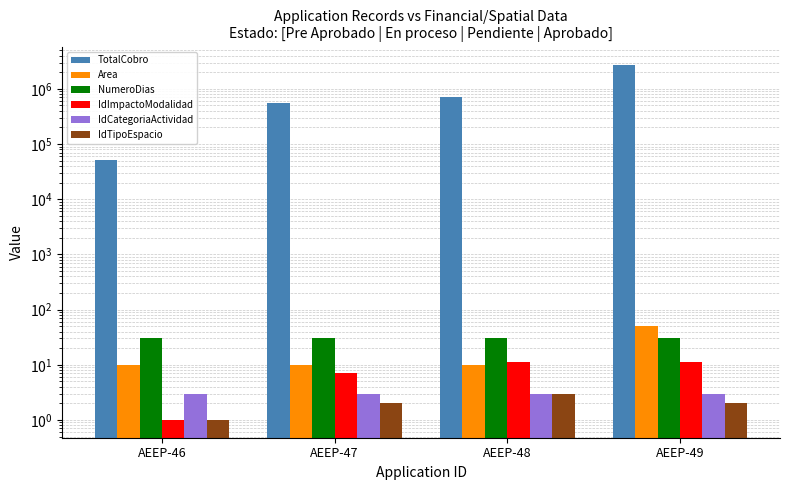

Rank the series by their maximum value, from lowest to highest.

IdCategoriaActividad, IdTipoEspacio, IdImpactoModalidad, NumeroDias, Area, TotalCobro